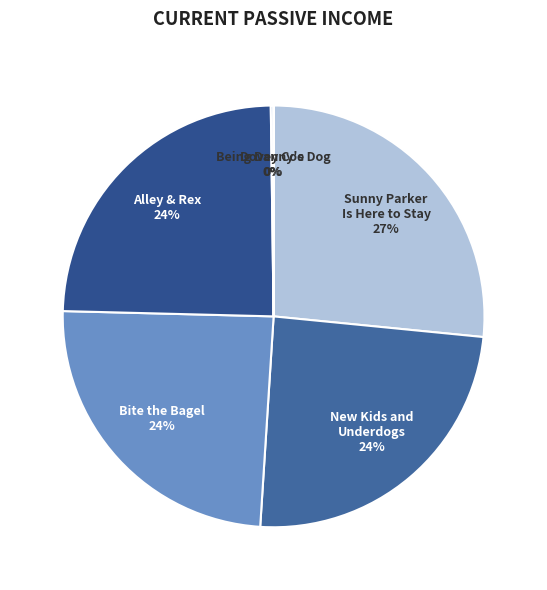

Which category has the biggest portion of the pie?

Sunny Parker Is Here to Stay